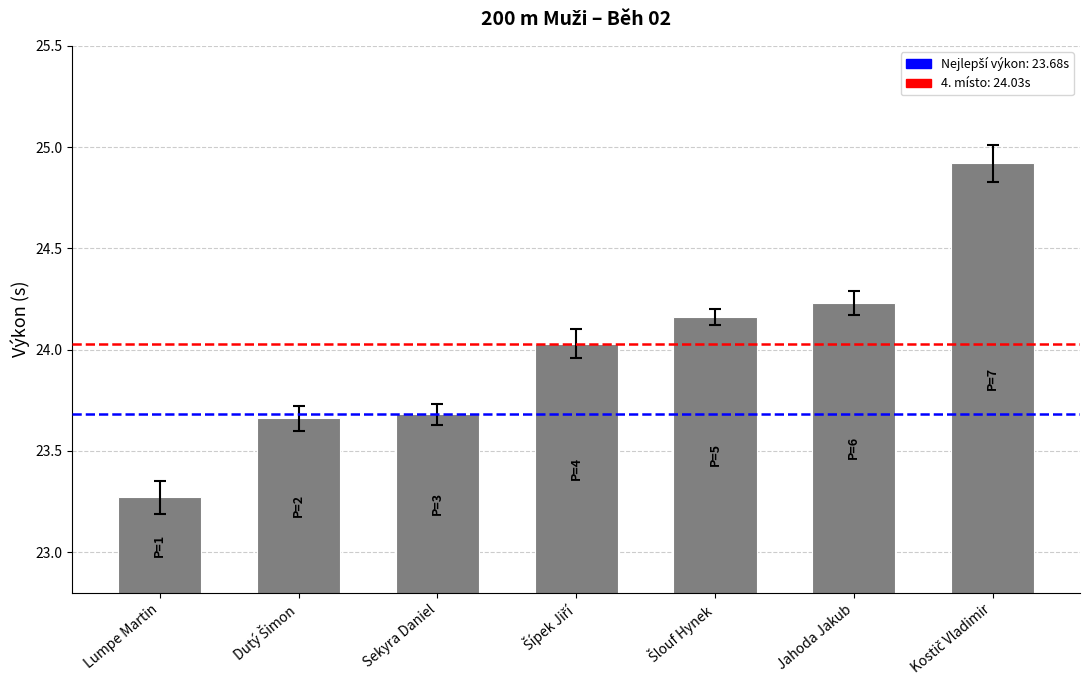

The value at Jahoda Jakub is 5.1. True or false?

False